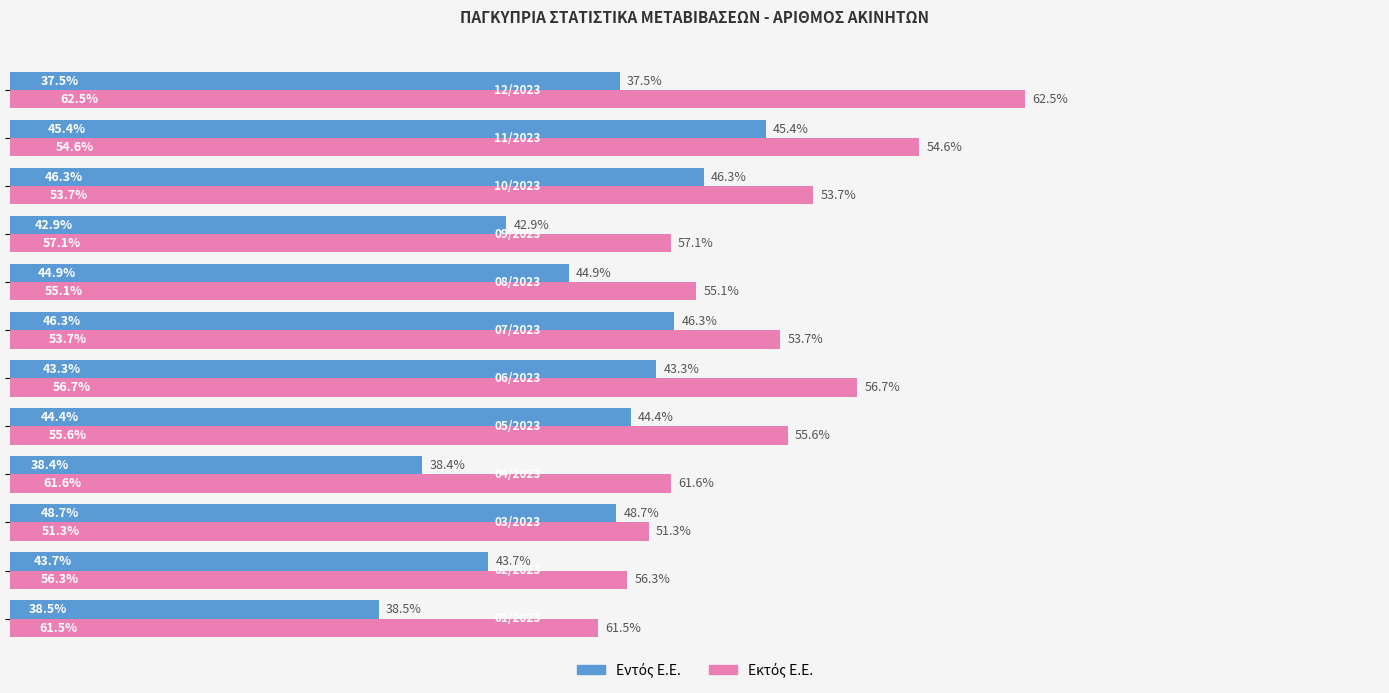

Which series has the largest total across all categories?

Εκτός Ε.Ε.